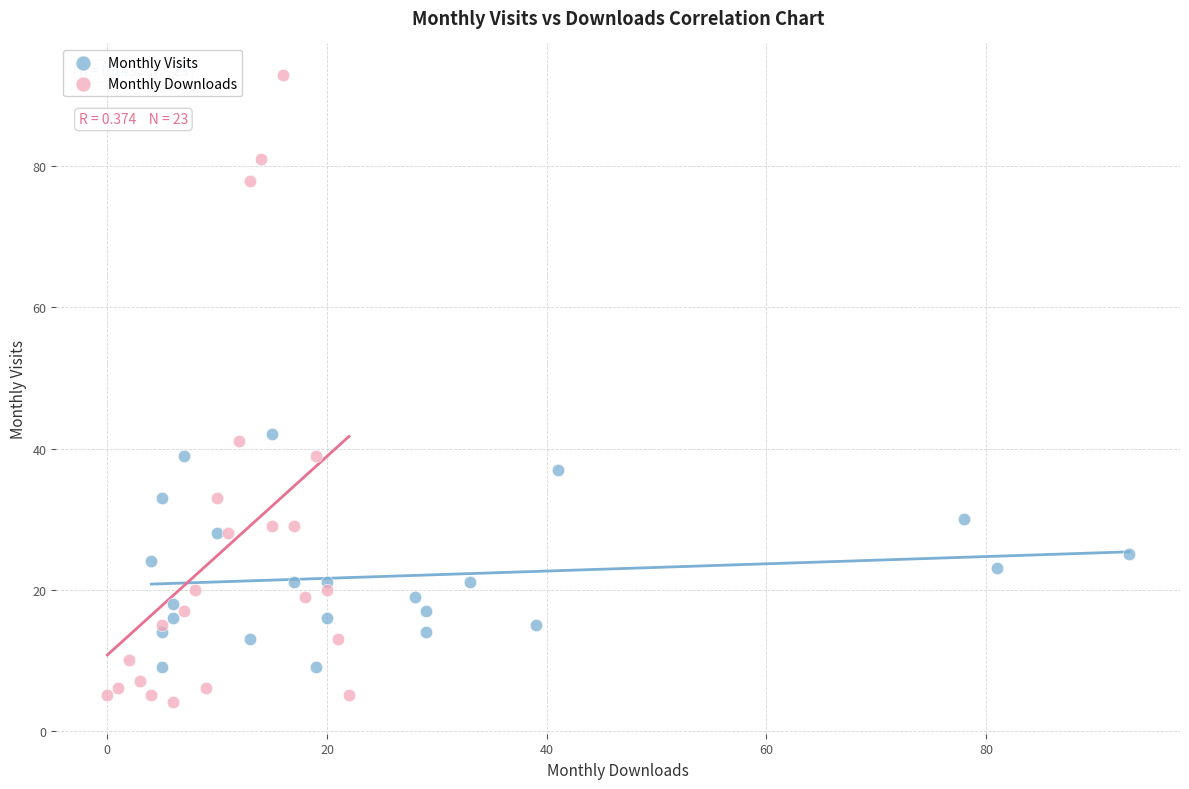

Which series contains the highest Y value?

Monthly Downloads